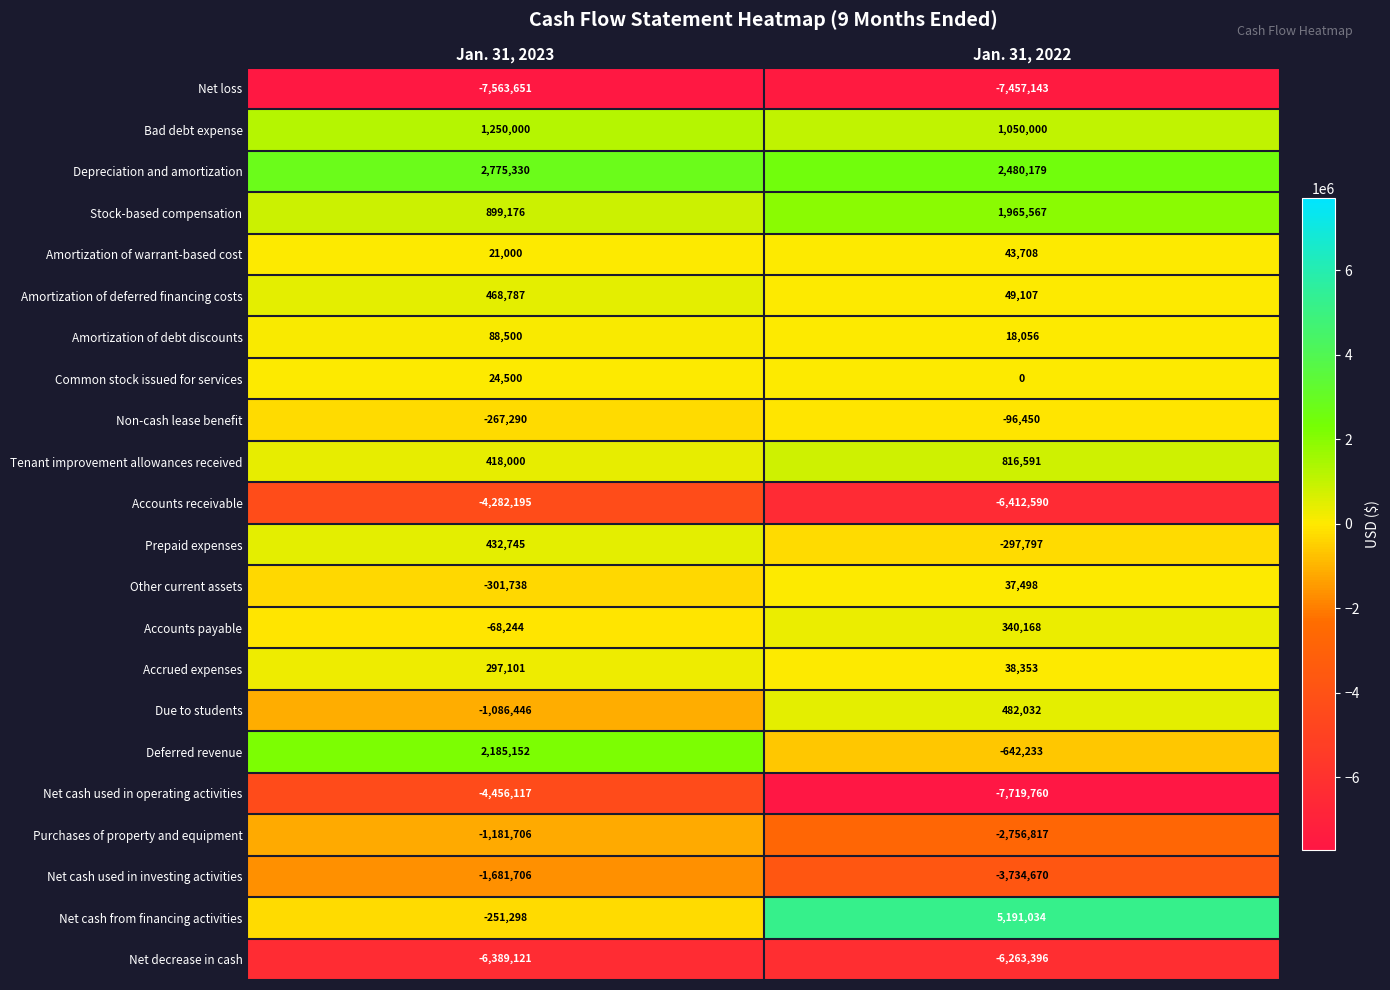

How many data points does each series have?

2